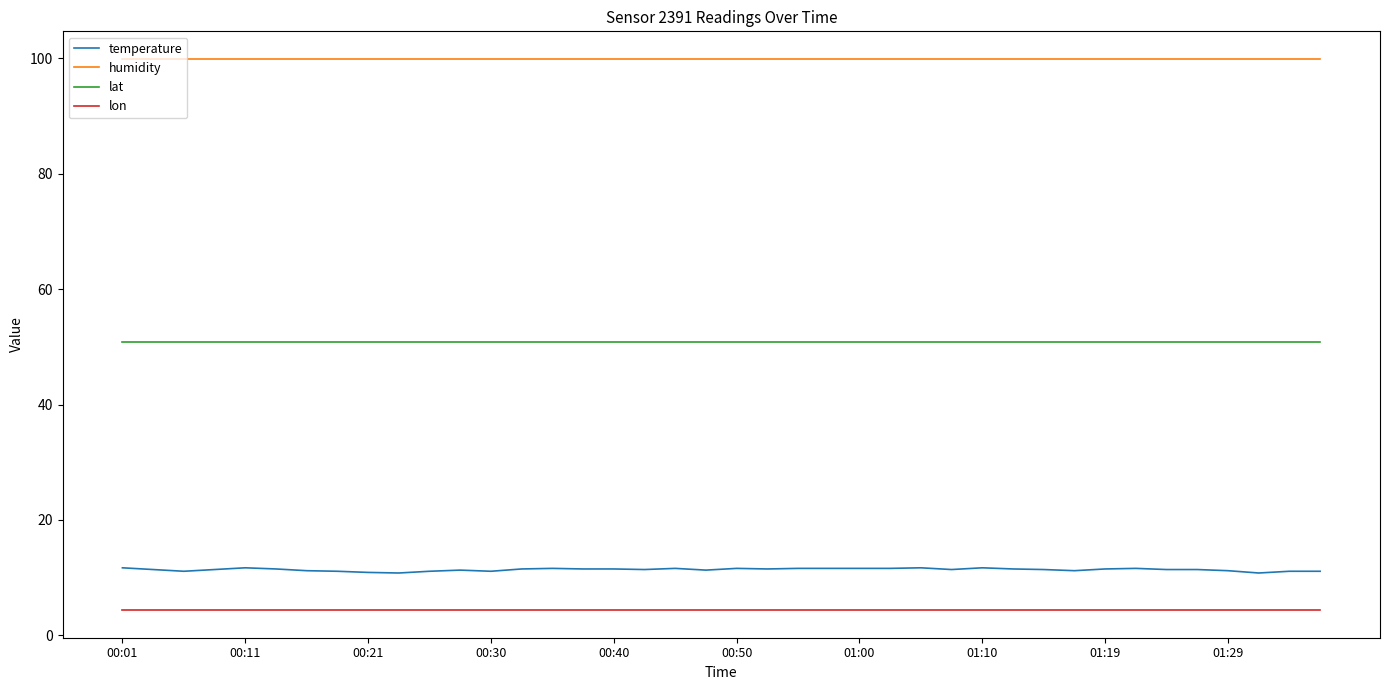

Which series has the largest total across all categories?

humidity